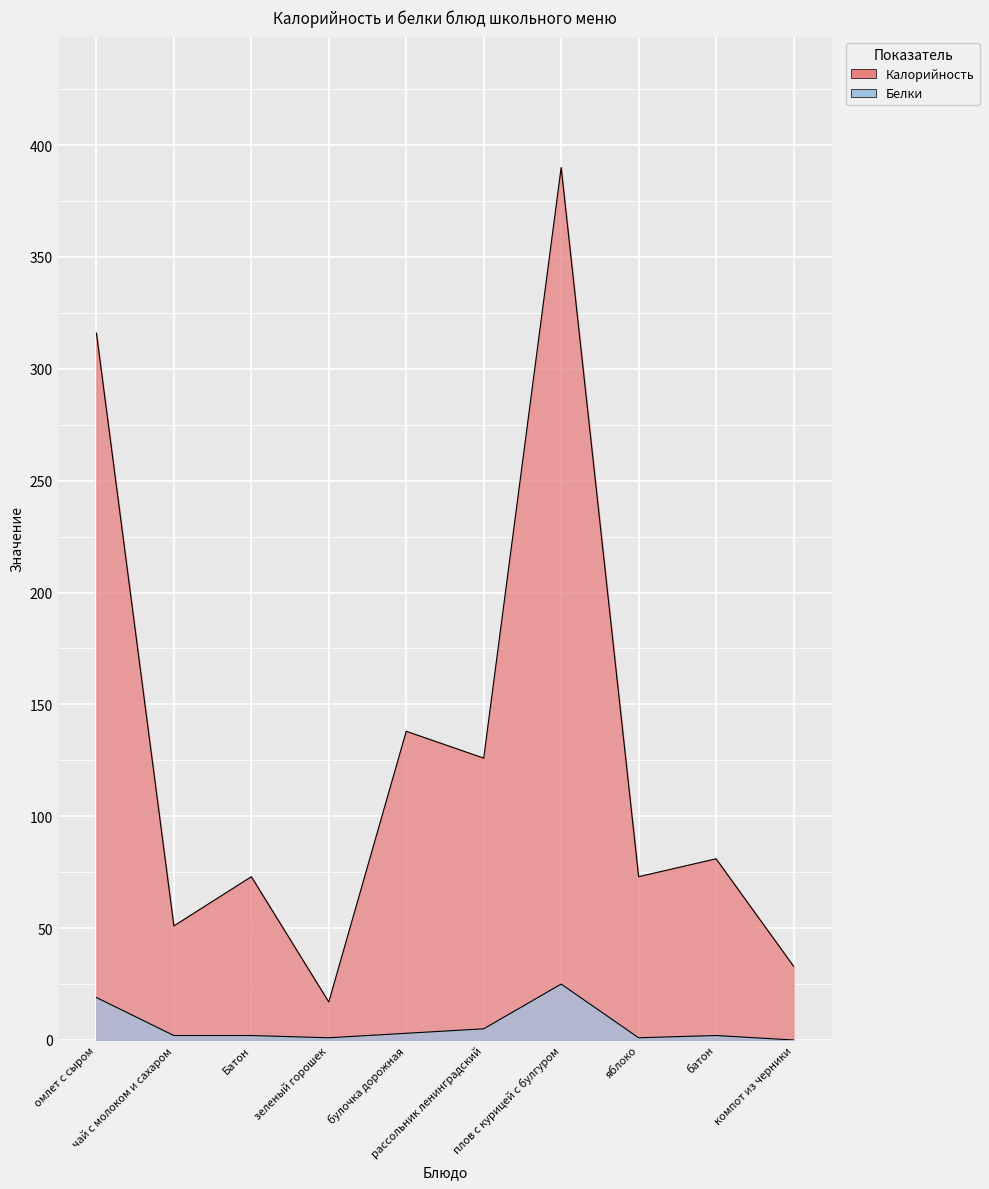

Reading left to right, list all the values displayed in this chart.

Калорийность: 316	51	73	17	138	126	390	73	81	33
Белки: 19	2	2	1	3	5	25	1	2	0